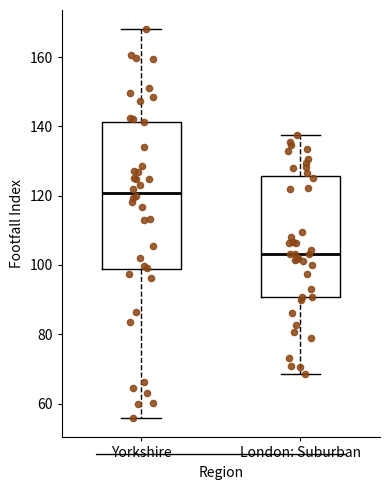

Where is the upper edge of the box for London: Suburban on the y-axis? The values are not printed on the chart, so give them approximately, as read against the axis.

126